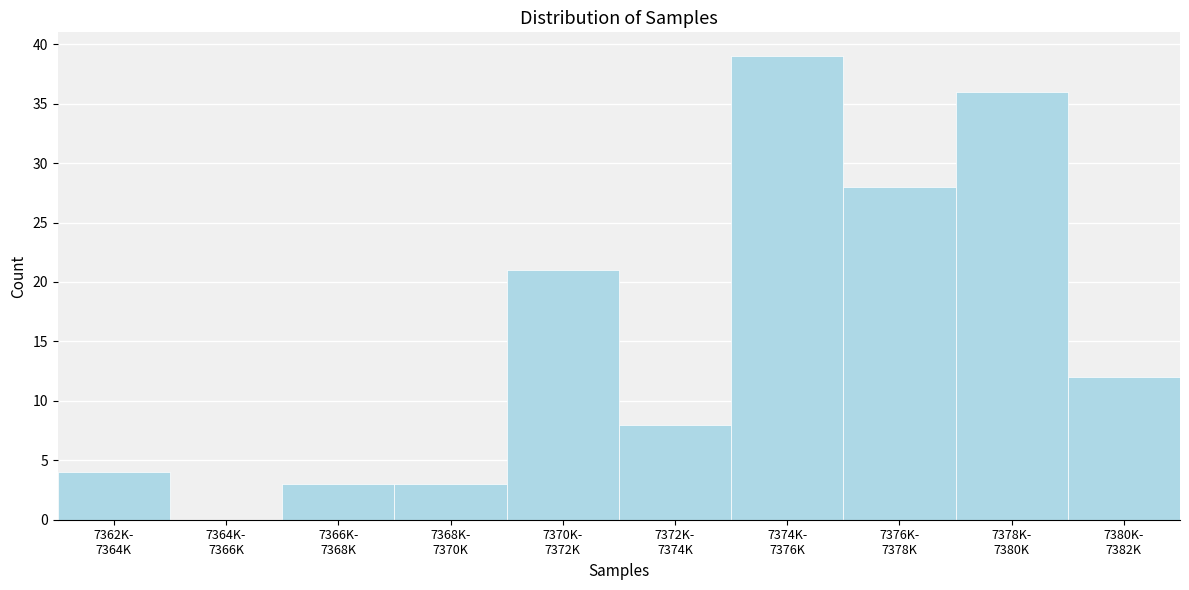

What is the sum of all values?

154